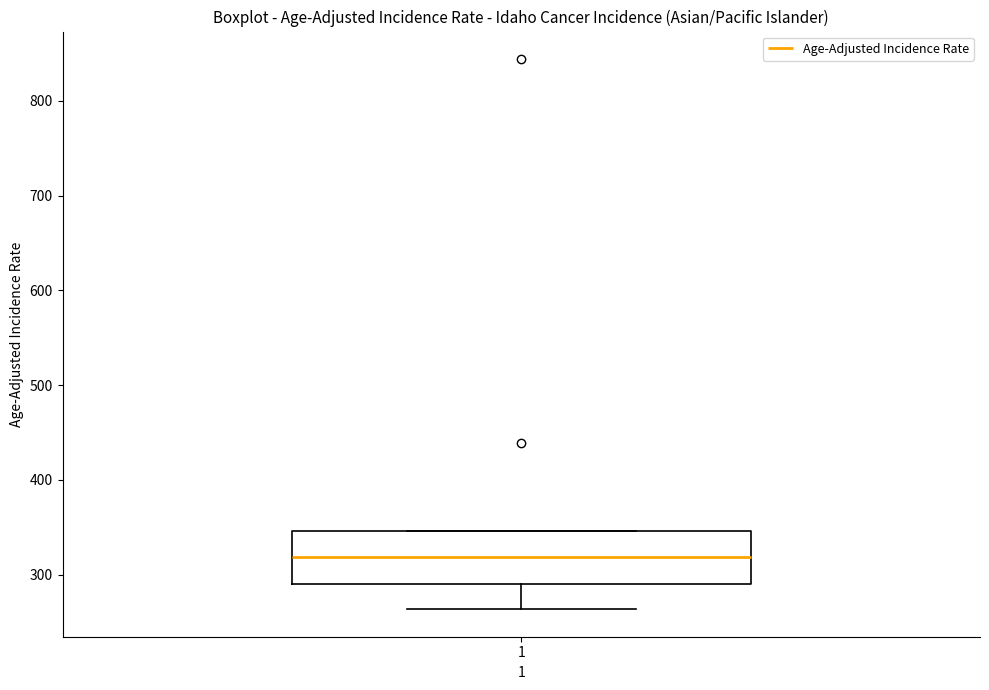

Transcribe this box plot: give where the median line is, the range the box spans, and where the two whiskers end, as read against the y-axis. The values are not printed on the chart, so give them approximately, as read against the axis.

median 320, box 290 to 350, whiskers 260 to 350